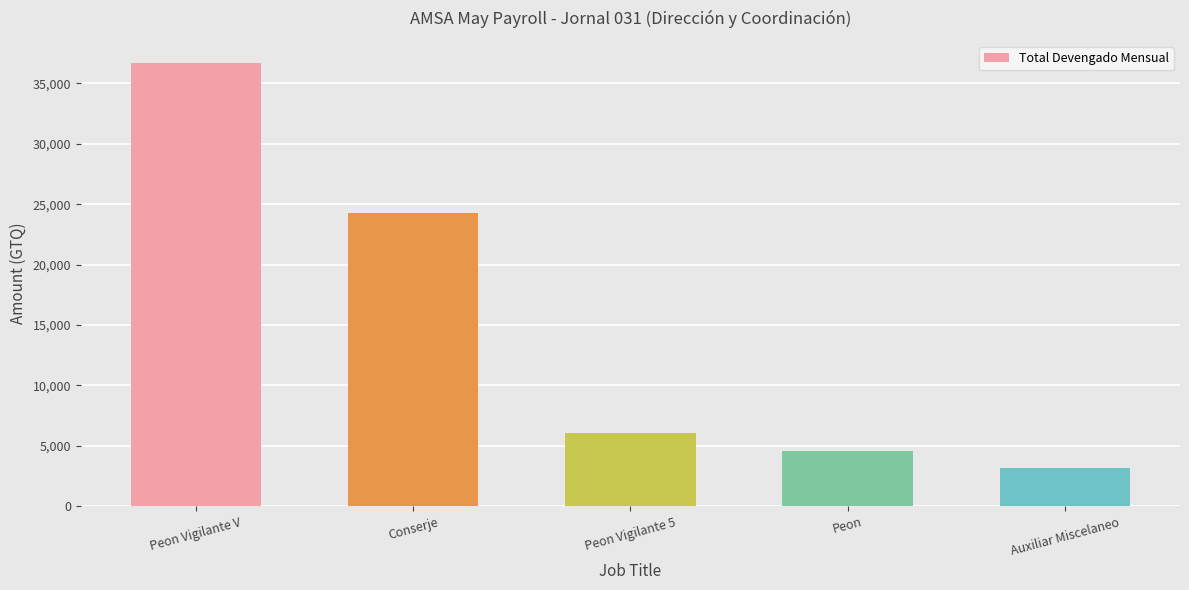

Reading left to right, extract all data points from this chart.

Peon Vigilante V=36695.8	Conserje=24272.2	Peon Vigilante 5=6073.0	Peon=4600.0	Auxiliar Miscelaneo=3165.5